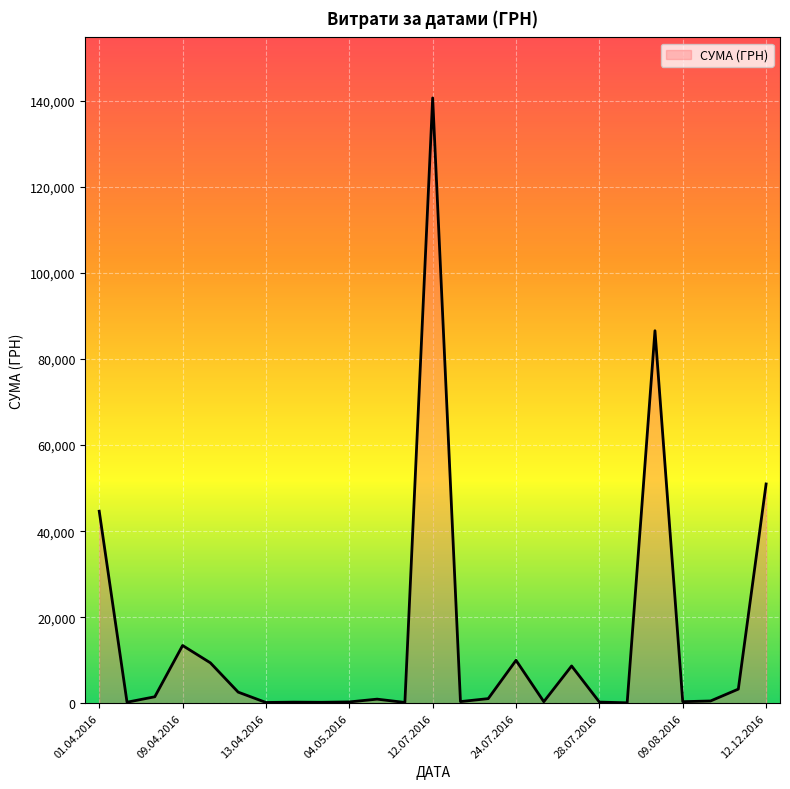

What is the greatest value displayed?

140706.2